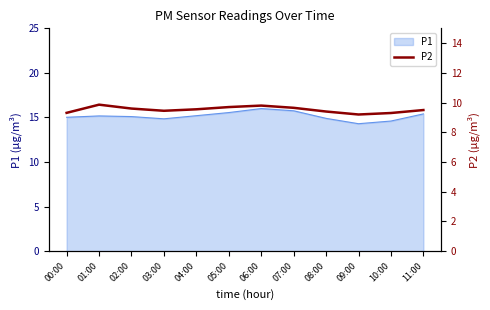

Reading left to right, transcribe all the data shown in this chart.

9.3	9.9	9.6	9.4	9.6	9.7	9.8	9.7	9.4	9.2	9.3	9.5